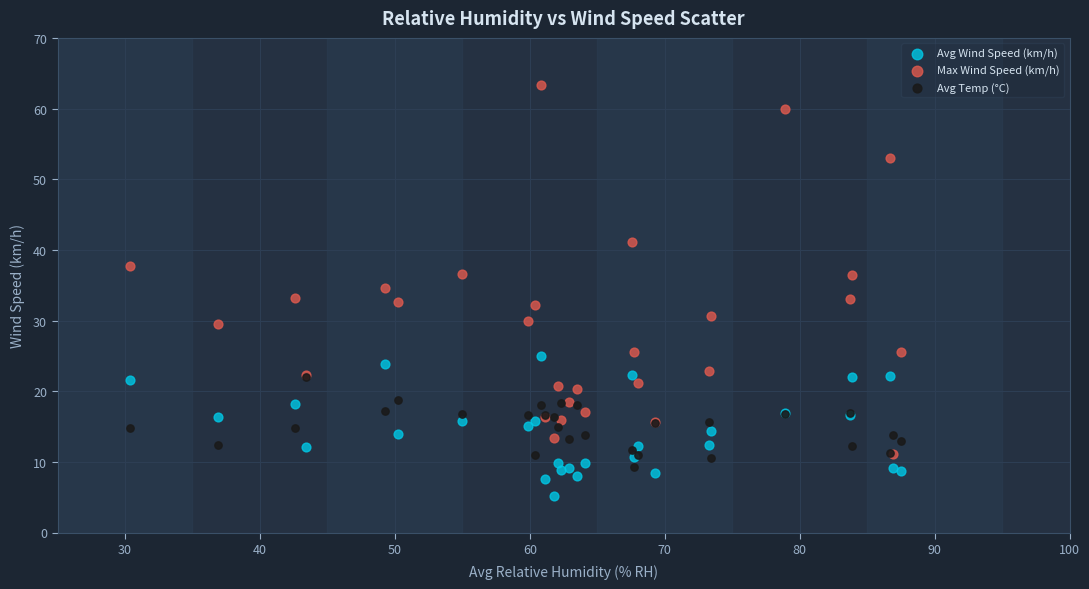

What are all the series names shown in the legend?

Avg Wind Speed (km/h), Max Wind Speed (km/h), Avg Temp (°C)